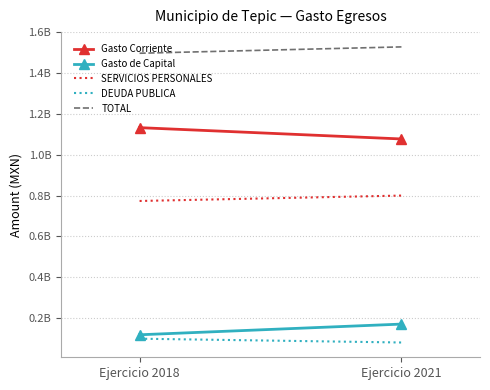

Reading left to right, extract all data points from this chart.

Gasto Corriente: Ejercicio 2018=1133021376.4	Ejercicio 2021=1077616626.5
Gasto de Capital: Ejercicio 2018=118464885.0	Ejercicio 2021=170791050.1
SERVICIOS PERSONALES: Ejercicio 2018=773866472.4	Ejercicio 2021=800303950.4
DEUDA PUBLICA: Ejercicio 2018=99227621.3	Ejercicio 2021=80620020.9
TOTAL: Ejercicio 2018=1497495033.4	Ejercicio 2021=1528630599.2